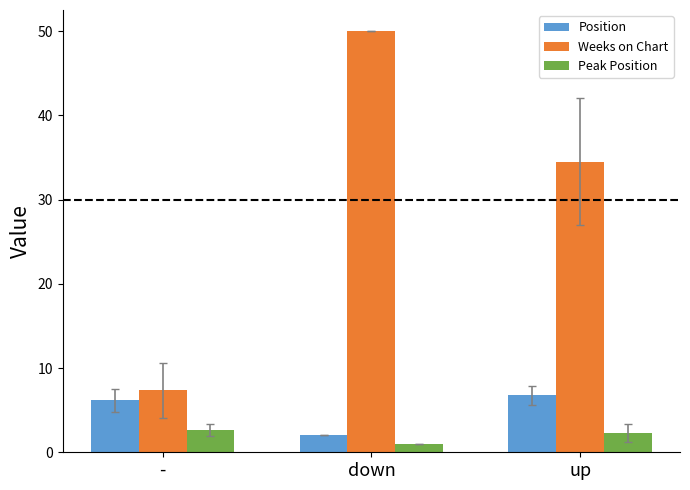

How many groups of bars are there?

3